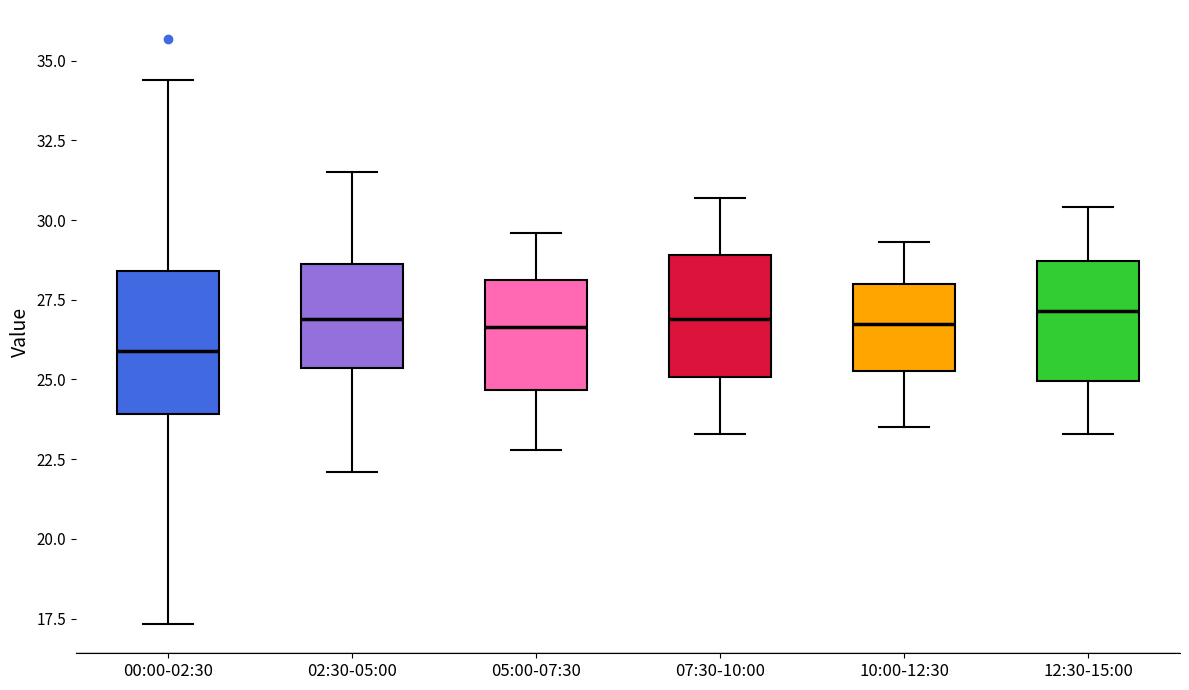

Which box is the tallest, from its lower edge to its upper edge?

00:00-02:30